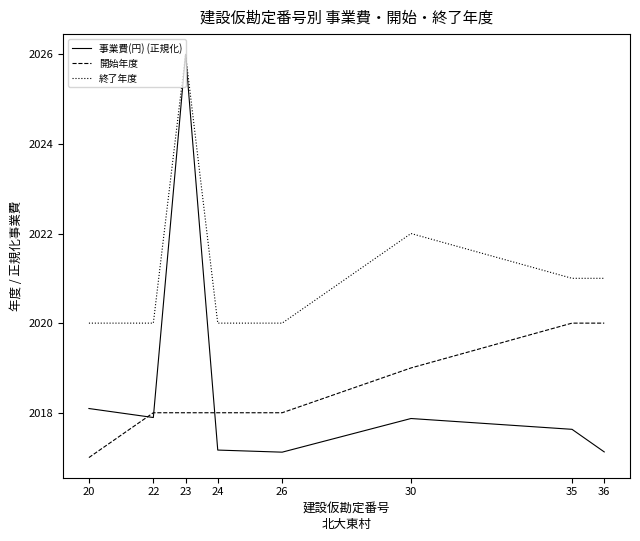

What is the lowest value of the 事業費(円) (正規化) series?

2017.1